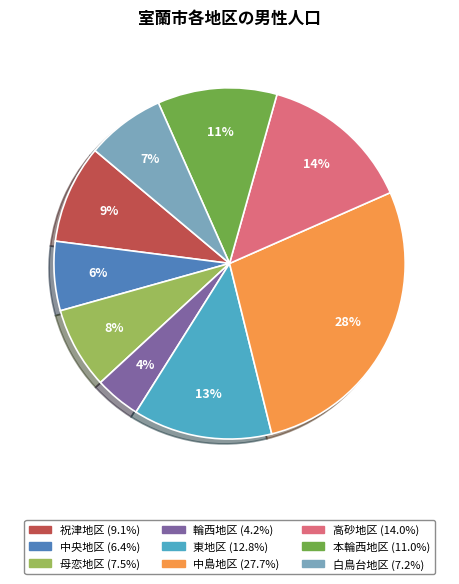

Which has a higher value, 祝津地区 or 本輪西地区?

本輪西地区